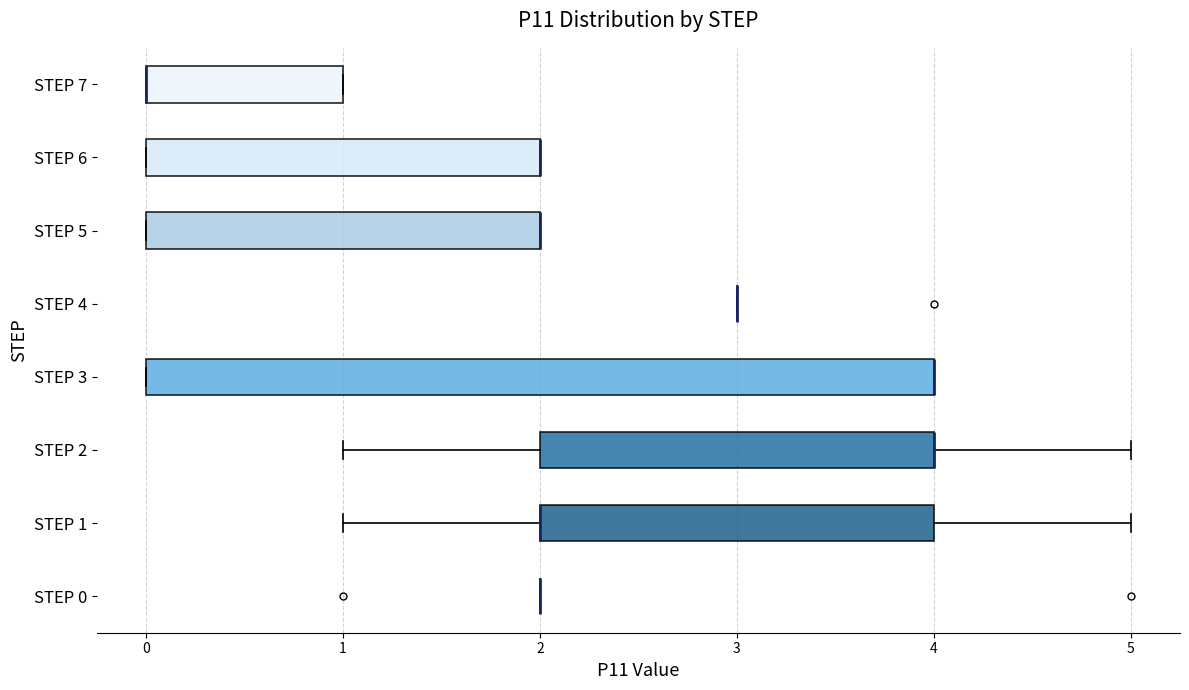

Where is the left edge of the box for STEP 3 on the x-axis? The values are not printed on the chart, so give them approximately, as read against the axis.

0